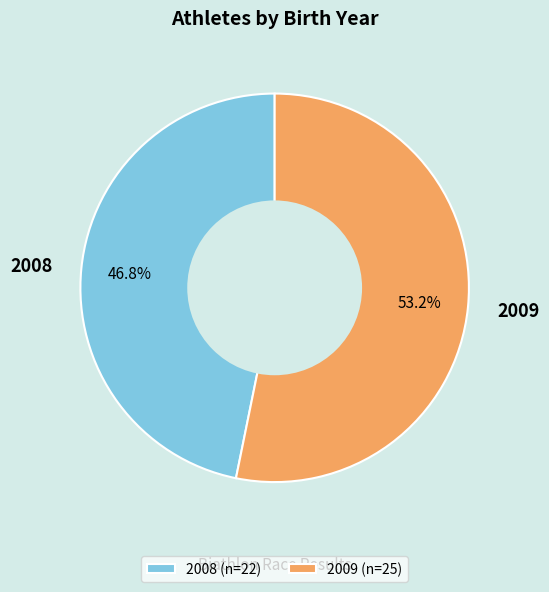

What percentage do 2008 and 2009 together represent?

100.0%